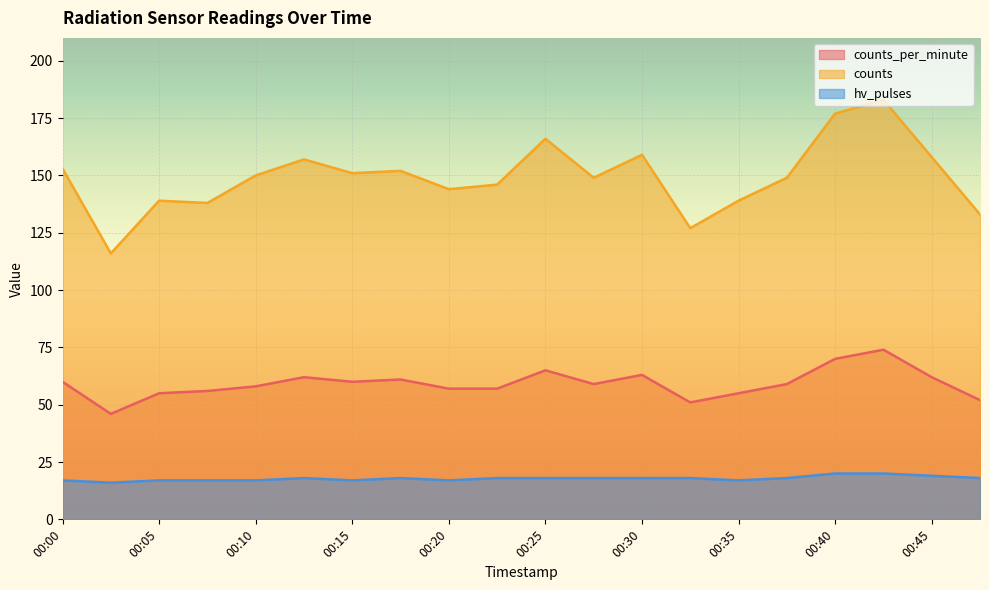

What is the difference between the counts values at 00:08 and 00:40?

39